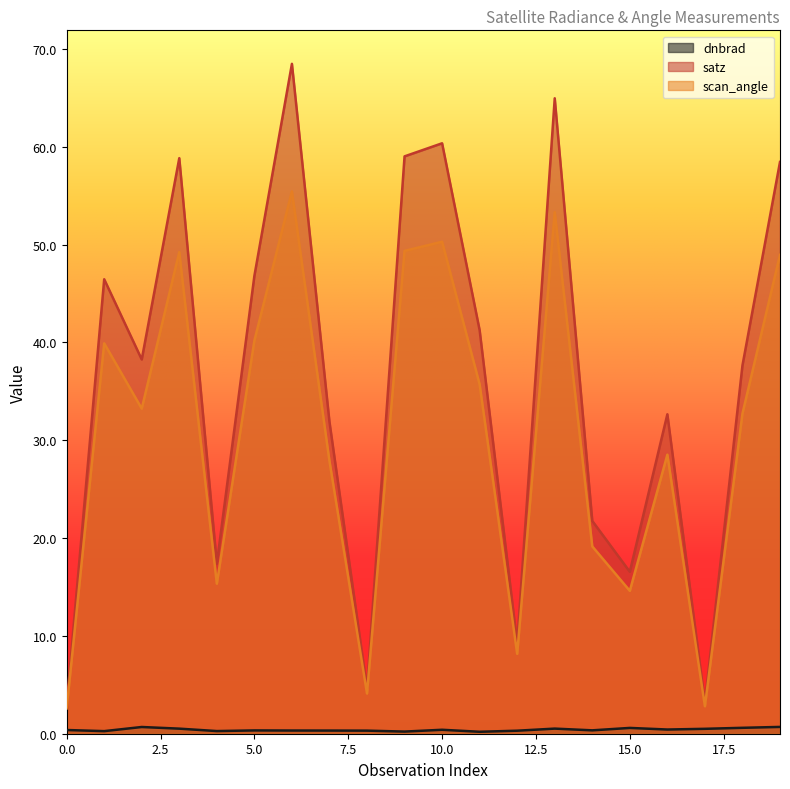

True or false: satz and scan_angle intersect in this chart.

False